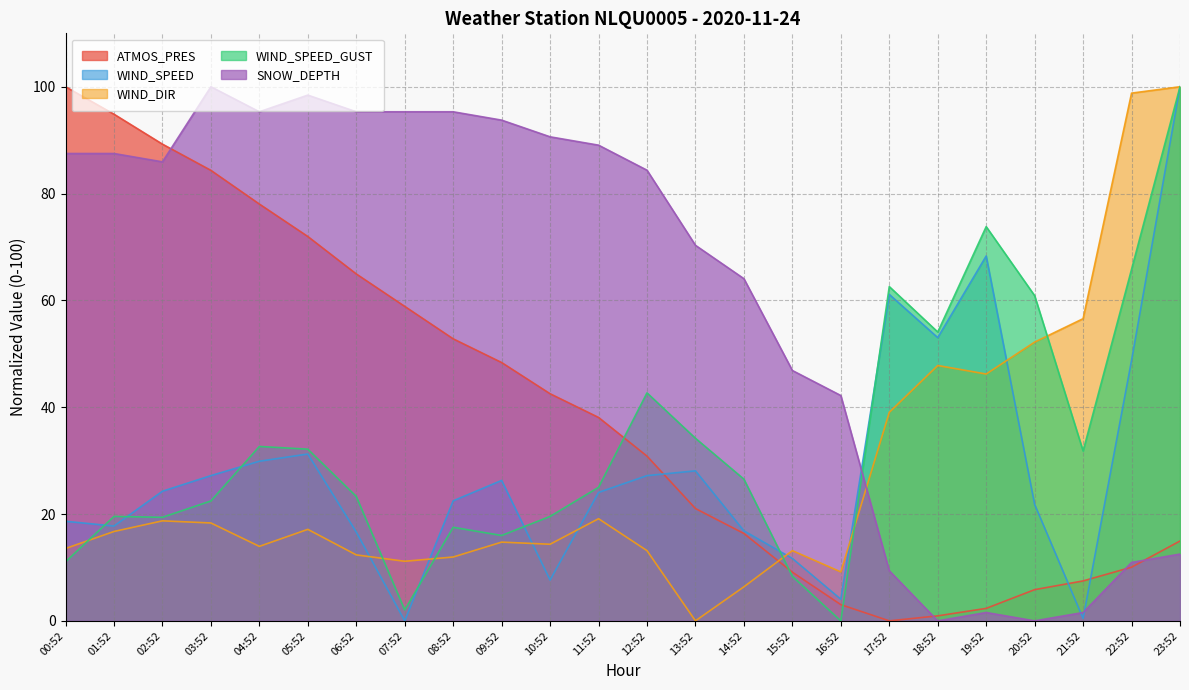

At which label is WIND_SPEED closest to 50?

22:52